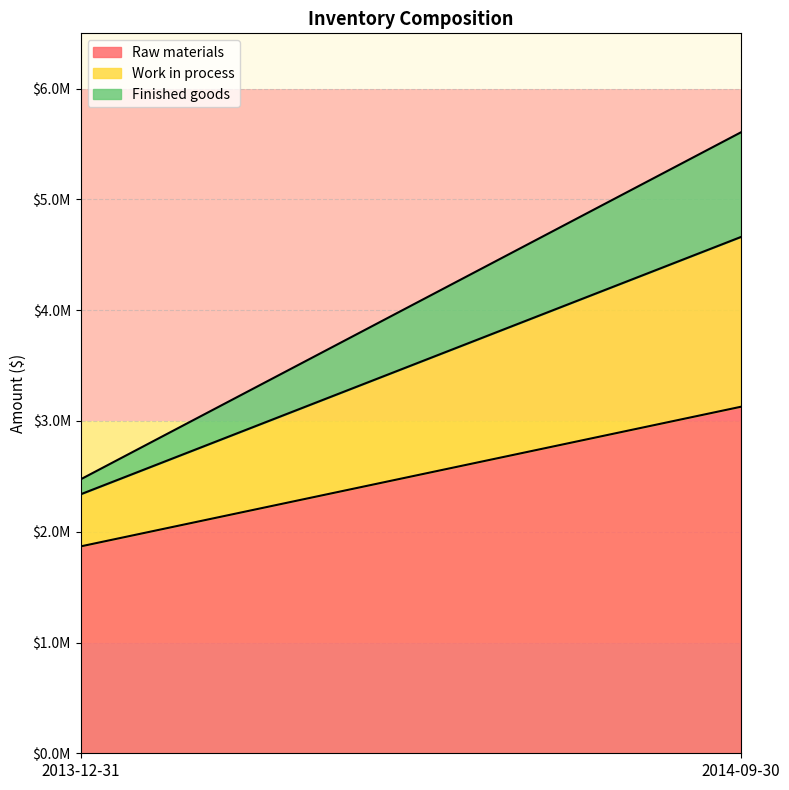

What is the difference between the Work in process values at 2013-12-31 and 2014-09-30?

1061976